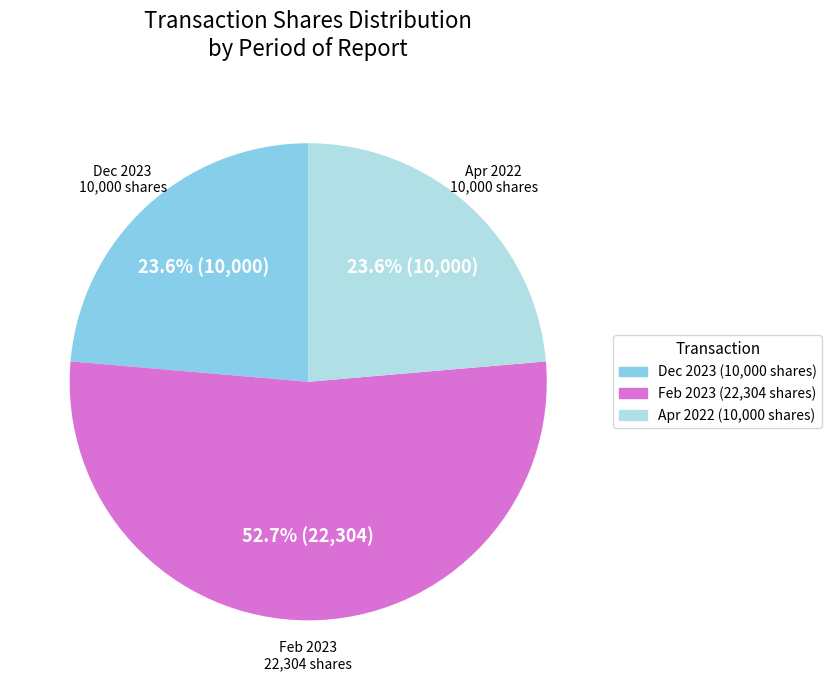

Does any single category account for the majority?

Yes